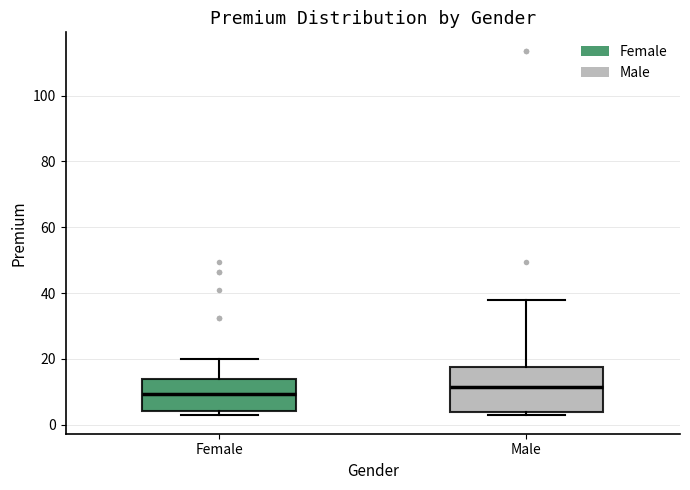

Reading left to right, transcribe this box plot: for each box, give where its median line is, the range the box spans, and where its two whiskers end, as read against the y-axis. The values are not printed on the chart, so give them approximately, as read against the axis.

Female: median 10, box 4 to 14, whiskers 2 to 20
Male: median 12, box 4 to 18, whiskers 2 to 38